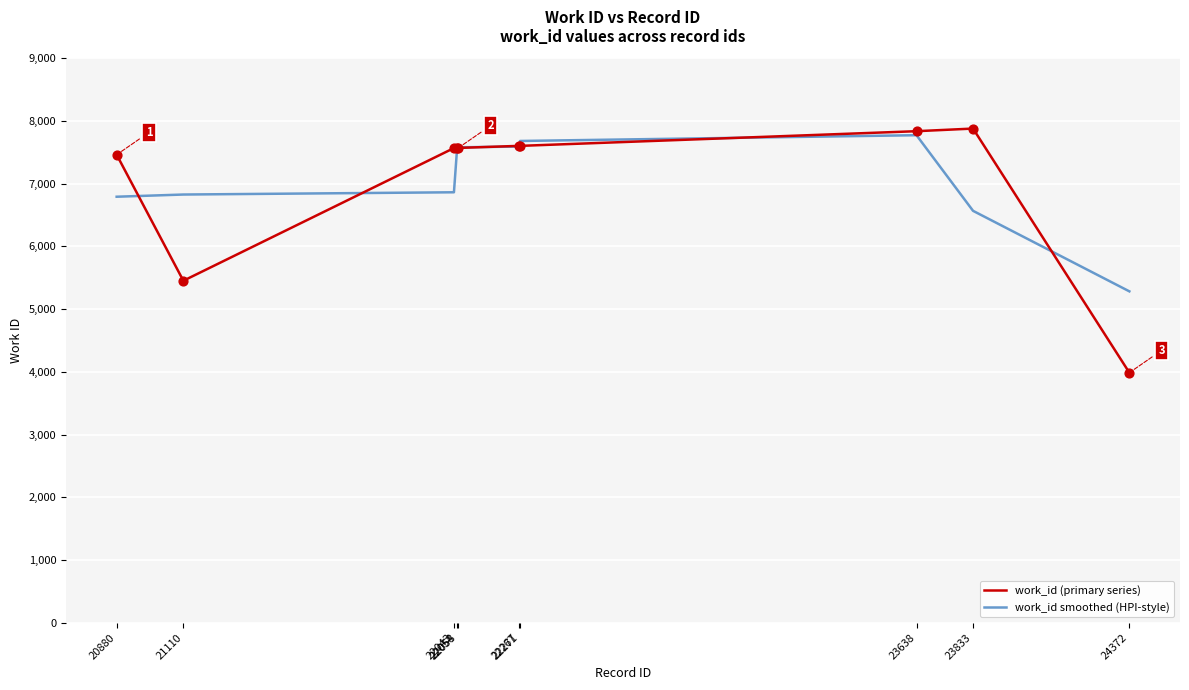

At which category is the sum across all series the highest?

23638